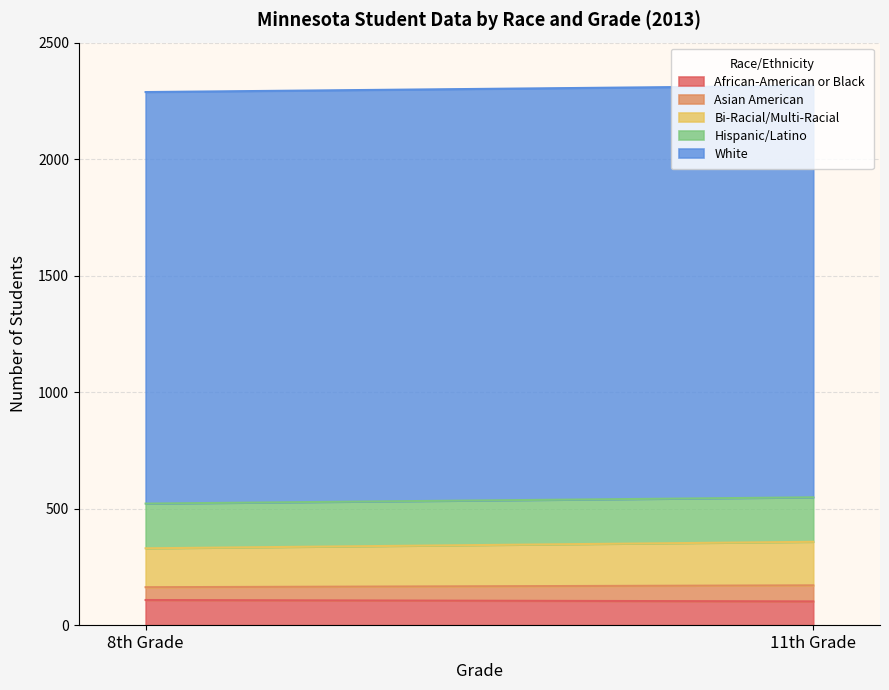

The value of Hispanic/Latino at 8th Grade is 308. True or false?

False